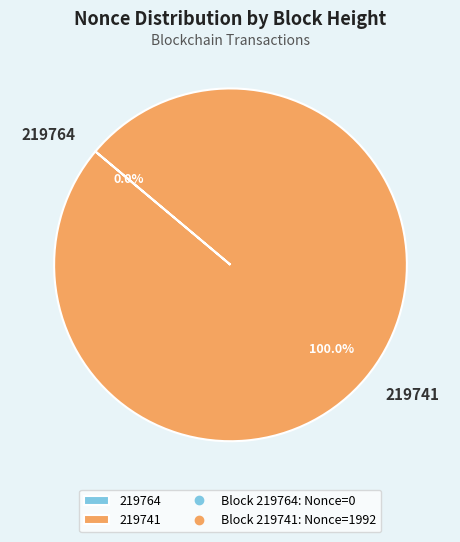

What is the change in value from 219764 to 219741?

+1992